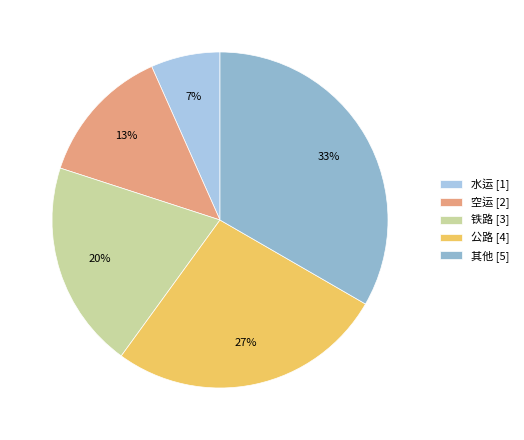

How many segments does this pie chart have?

5